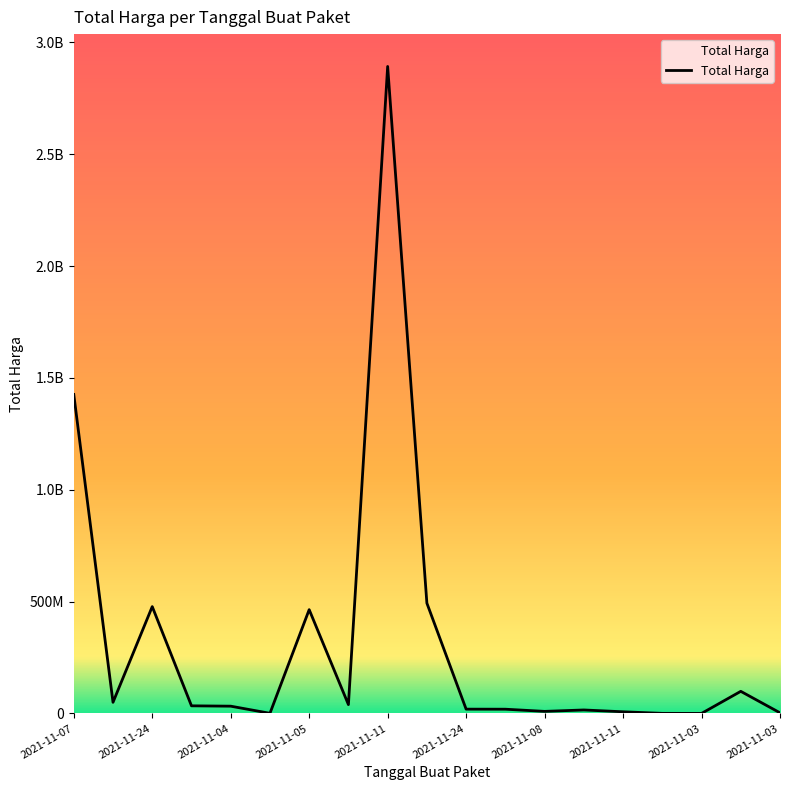

What is the average value?

320047762